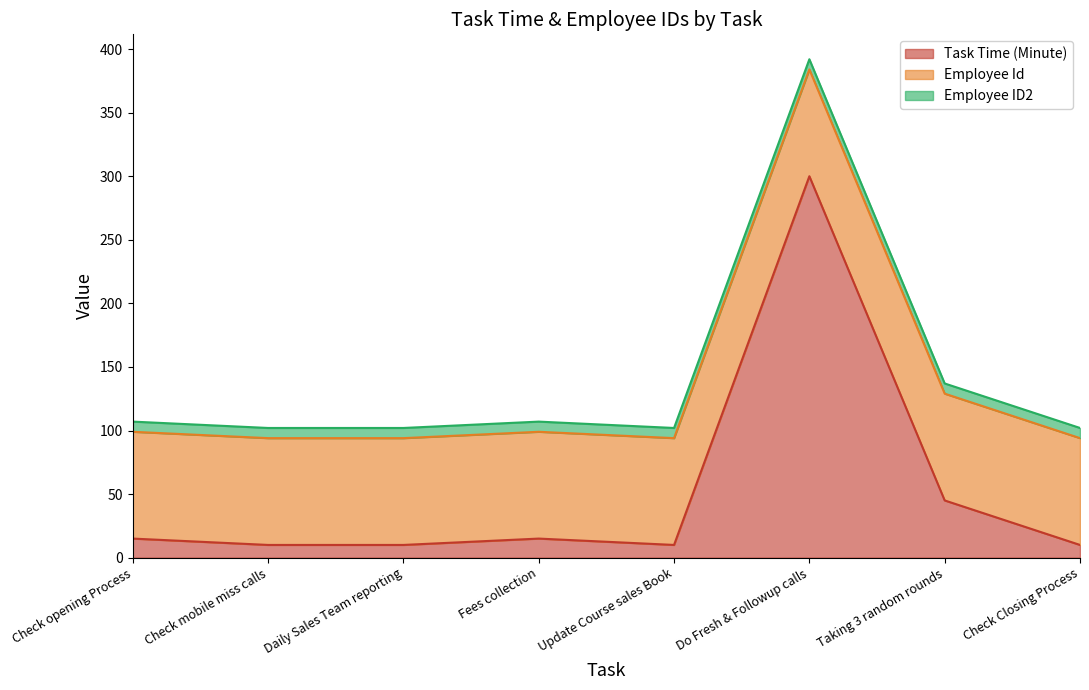

Which series has the largest total across all categories?

Employee Id